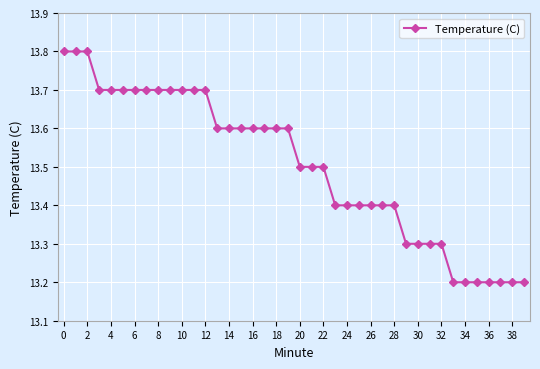

What is the sum of all values?

540.1